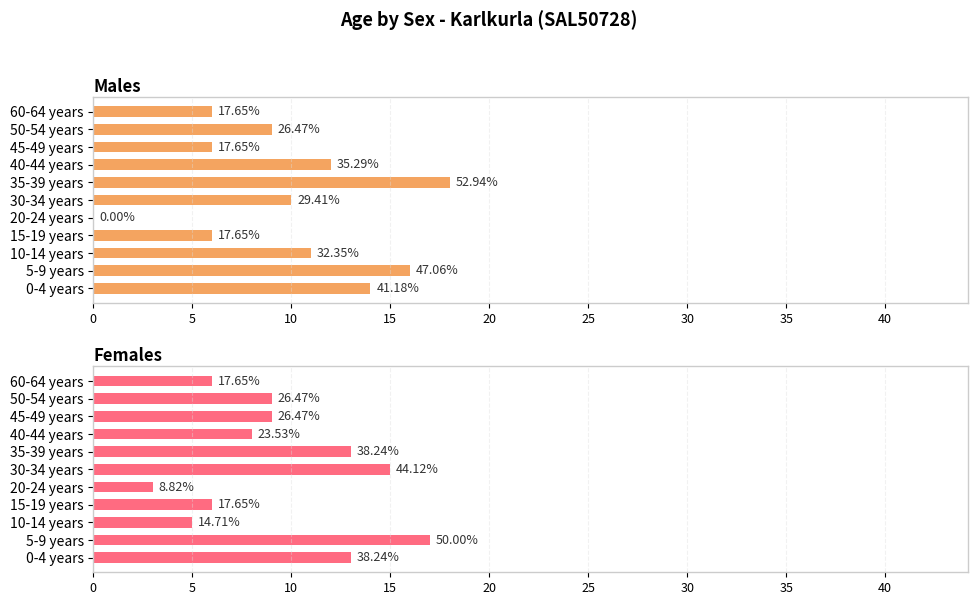

What is the difference between the second highest and minimum values in the Males series?

16